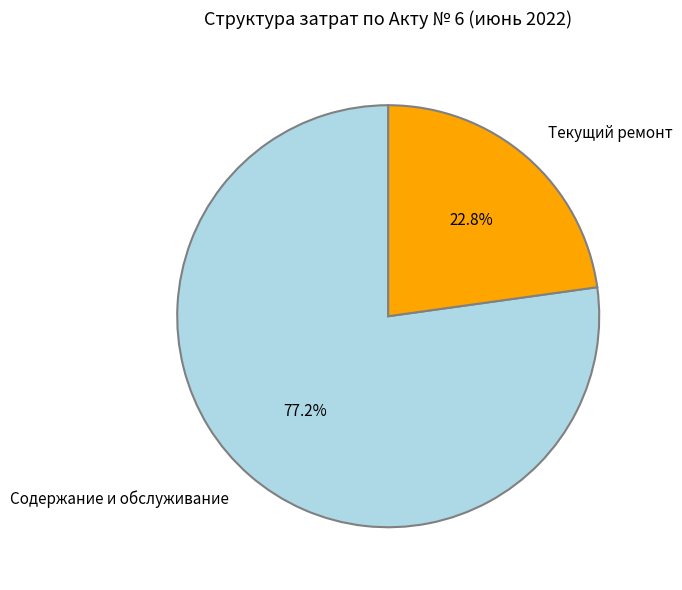

What percentage is the Текущий ремонт slice, to the nearest percent?

23%